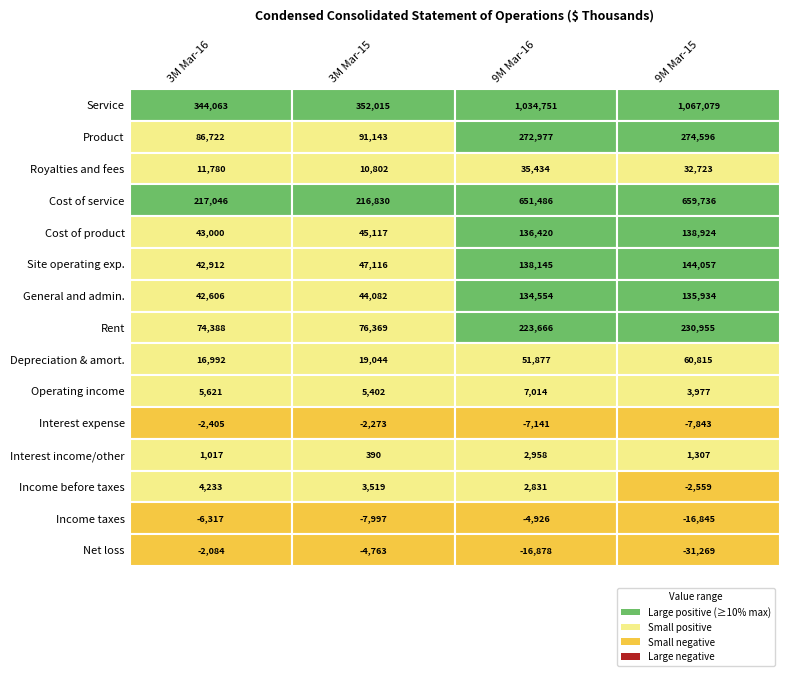

List the labels in order of Net loss value, largest first.

0, 1, 2, 3